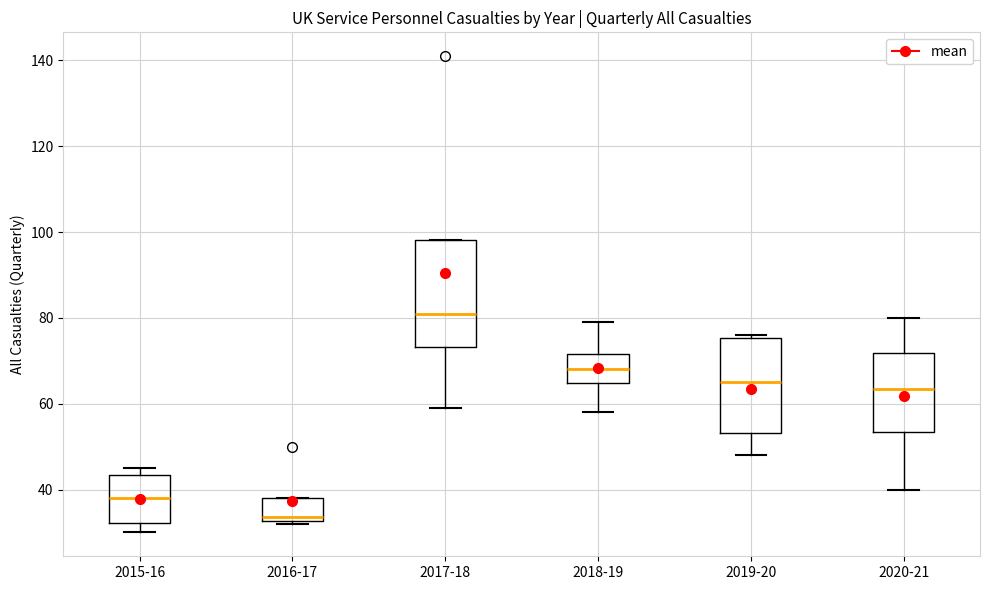

Comparing the boxes themselves (not the whiskers), which one is the tallest?

2017-18